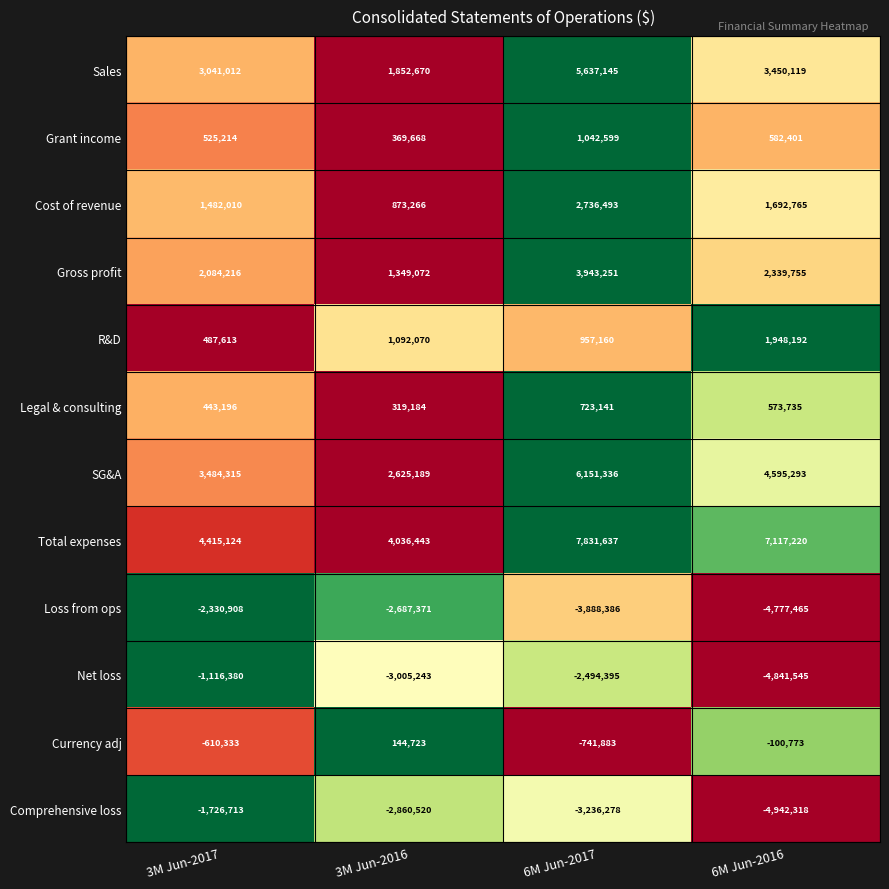

Is it true that Sales equals 4939020 at 6M Jun-2016?

False